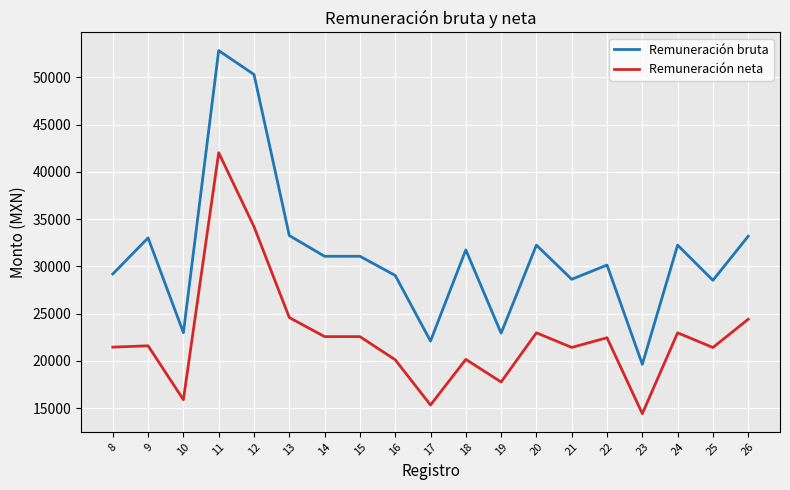

At which label does Remuneración bruta first exceed 31068?

9